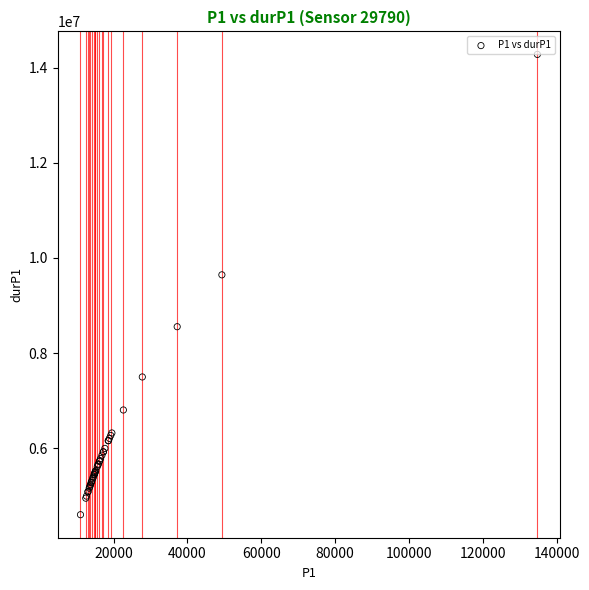

What Y value in the scatter plot is closest to 9440415?

9644923